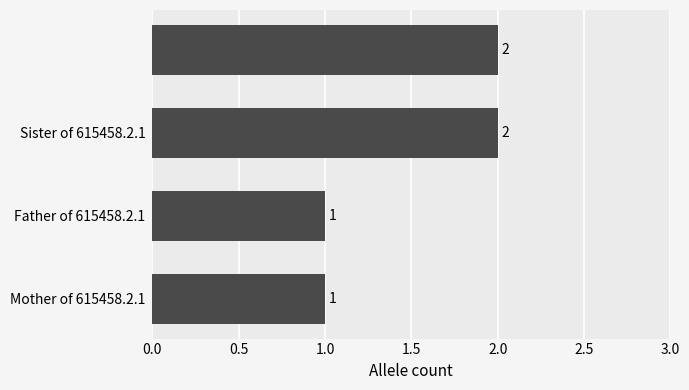

What is the value of the 2nd bar from the top?

2